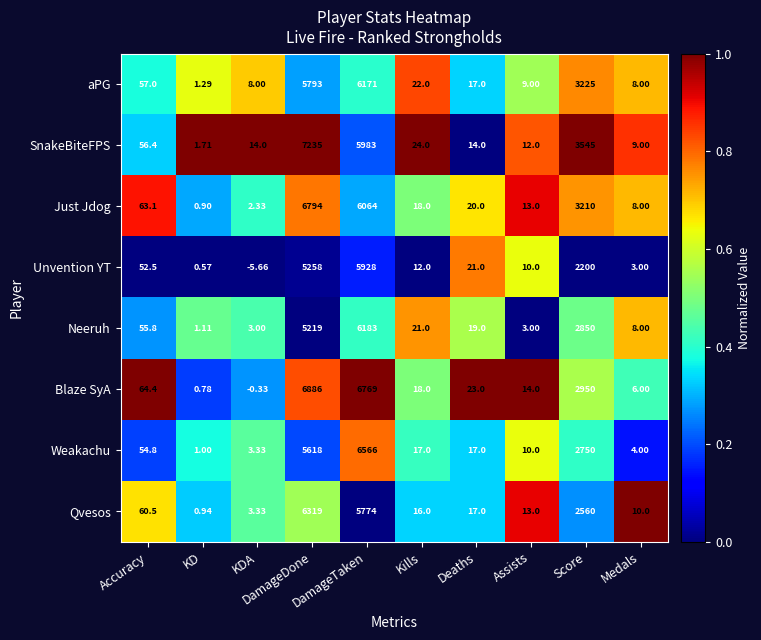

At which label does Weakachu reach its peak?

DamageTaken